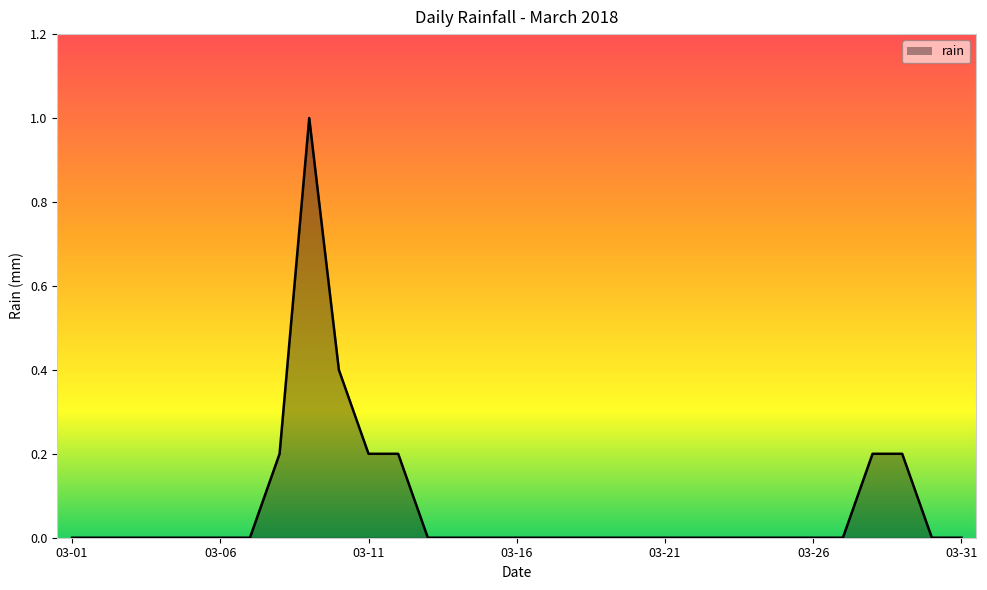

Reading right to left, transcribe all the data shown in this chart.

0.0	0.0	0.2	0.2	0.0	0.0	0.0	0.0	0.0	0.0	0.0	0.0	0.0	0.0	0.0	0.0	0.0	0.0	0.0	0.2	0.2	0.4	1.0	0.2	0.0	0.0	0.0	0.0	0.0	0.0	0.0